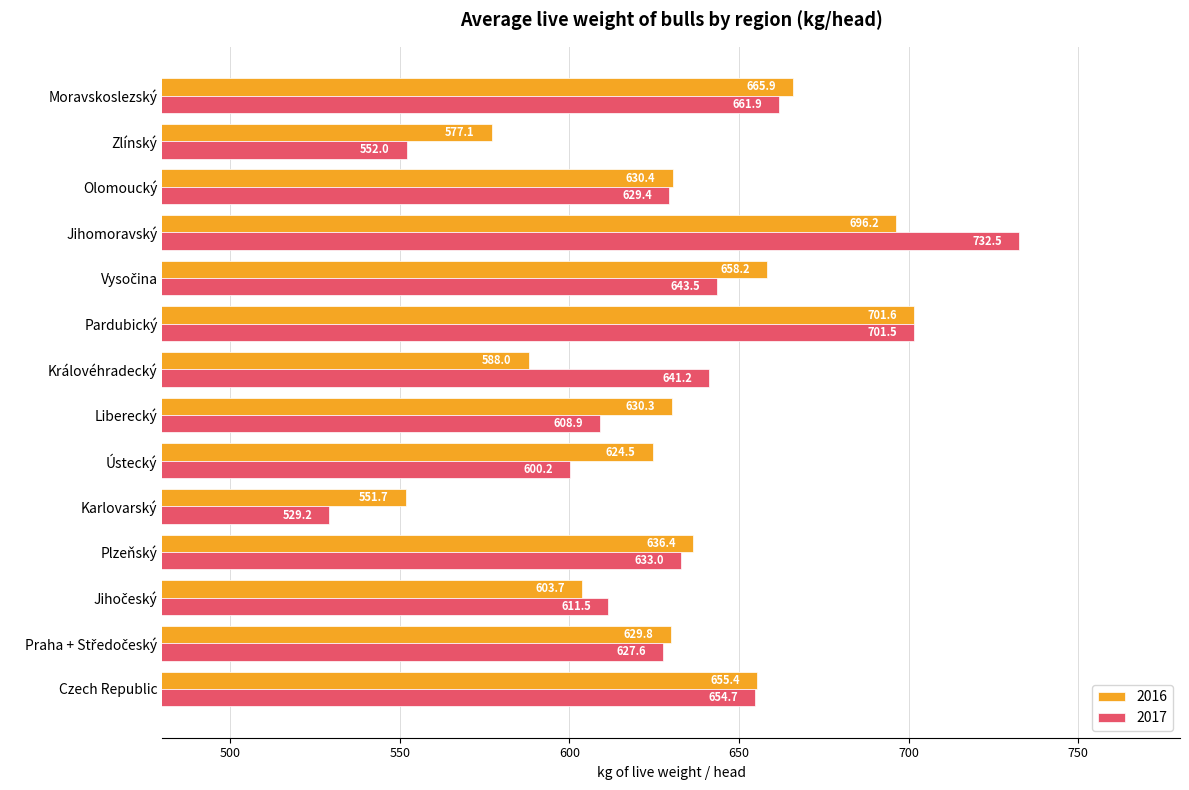

Which series has the widest spread of values?

2017